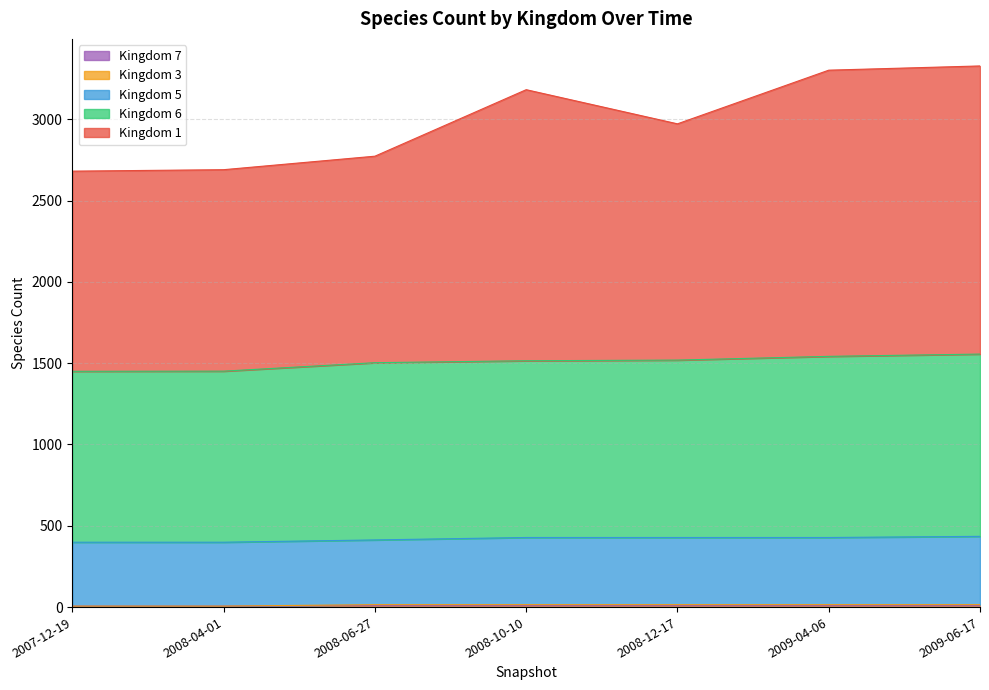

What is the label of the 3rd point from the left?

2008-06-27